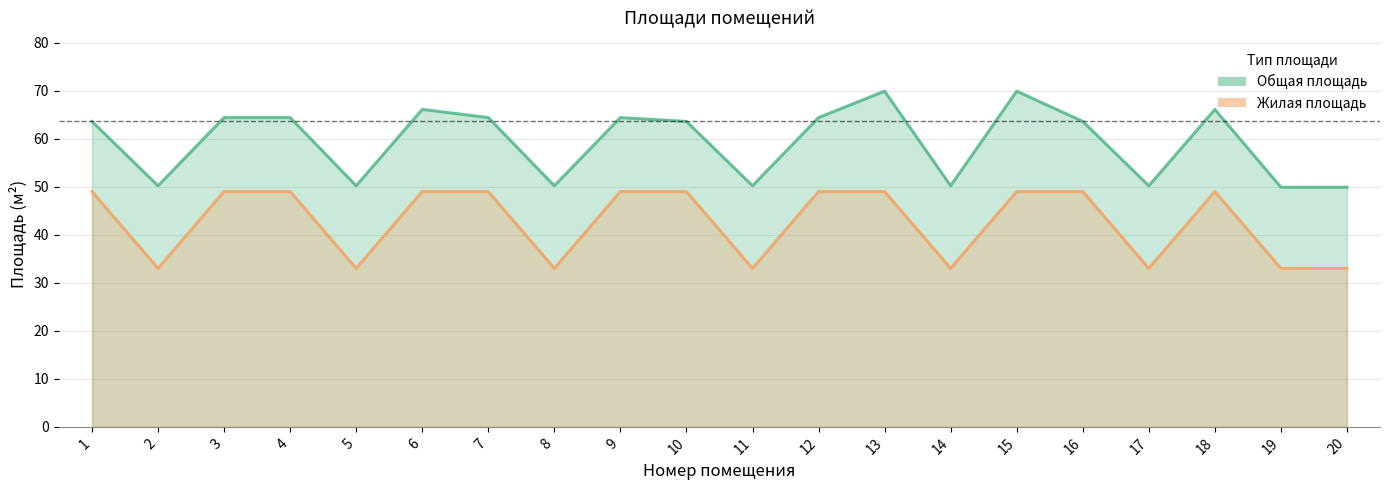

How many interior local peaks does the Общая площадь (линия) series have?

5